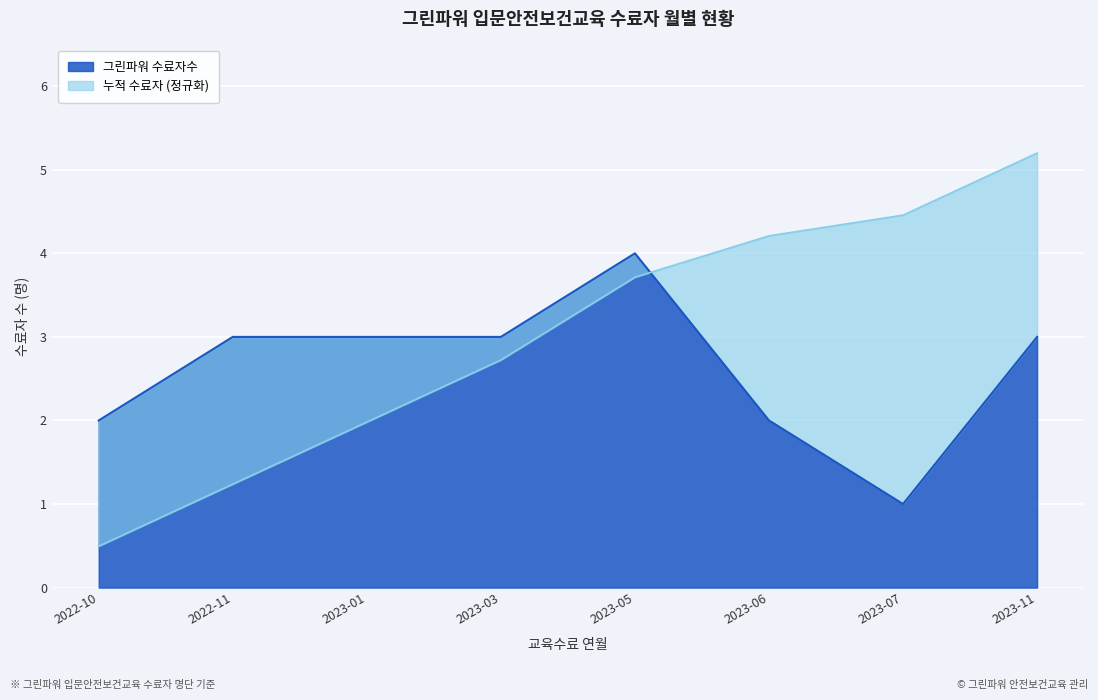

List the labels in order of value, smallest first.

2023-07, 2022-10, 2023-06, 2022-11, 2023-01, 2023-03, 2023-11, 2023-05